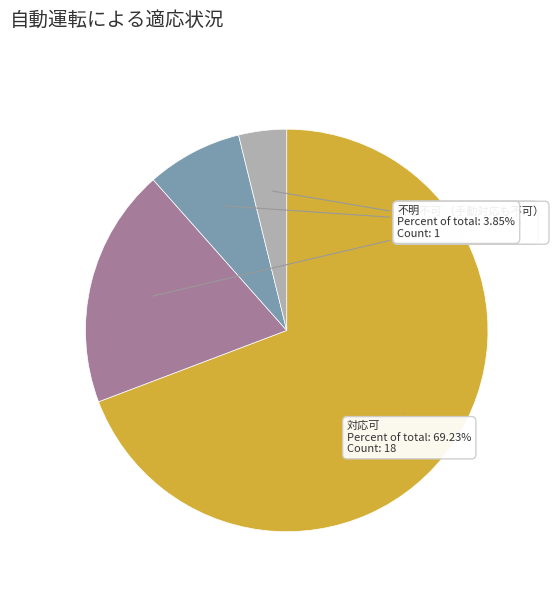

Is there any slice that represents more than half of the pie?

Yes